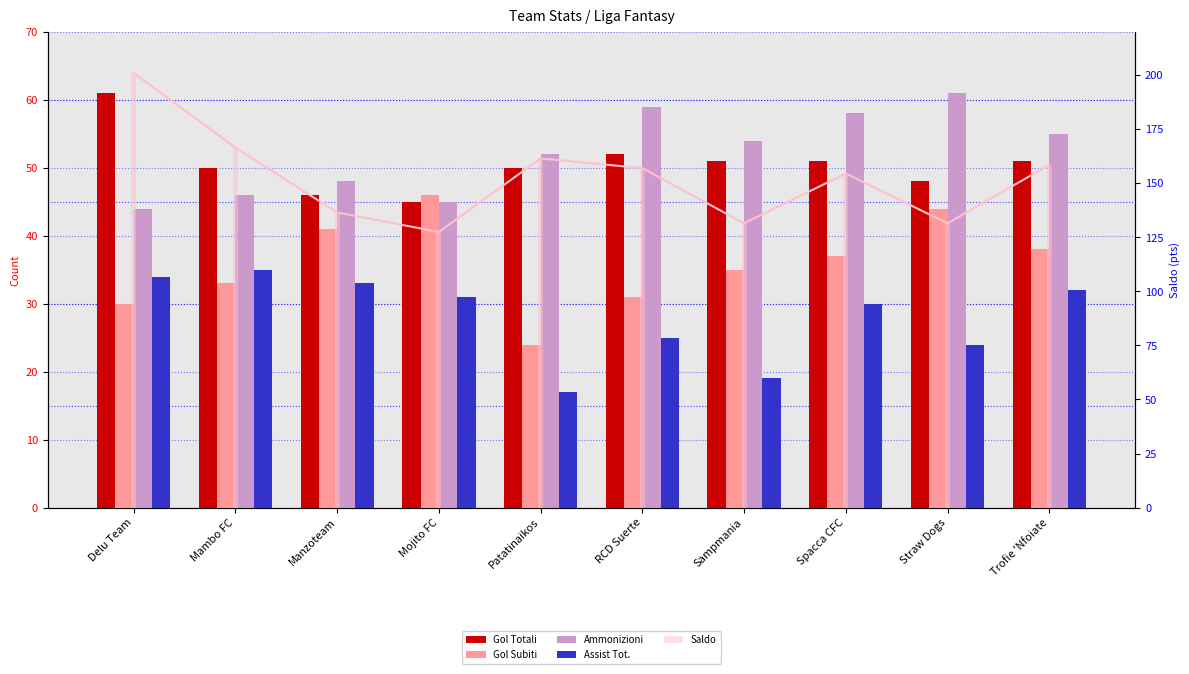

How many bars are there in each group?

5